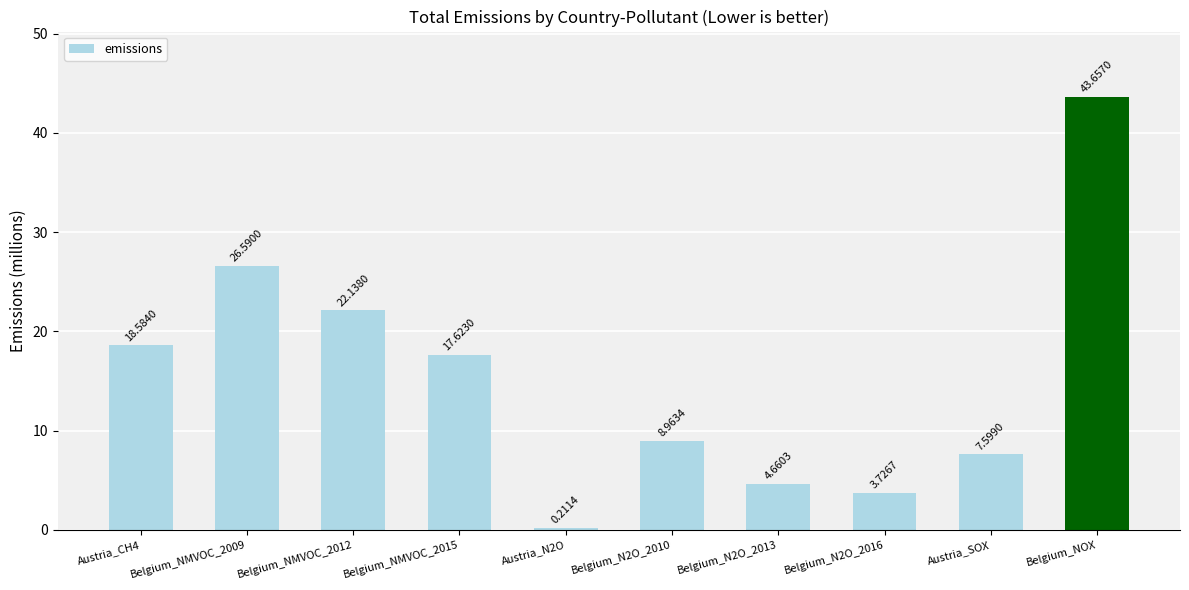

What is the difference between the values at Austria_SOX and Belgium_N2O_2010?

1.4